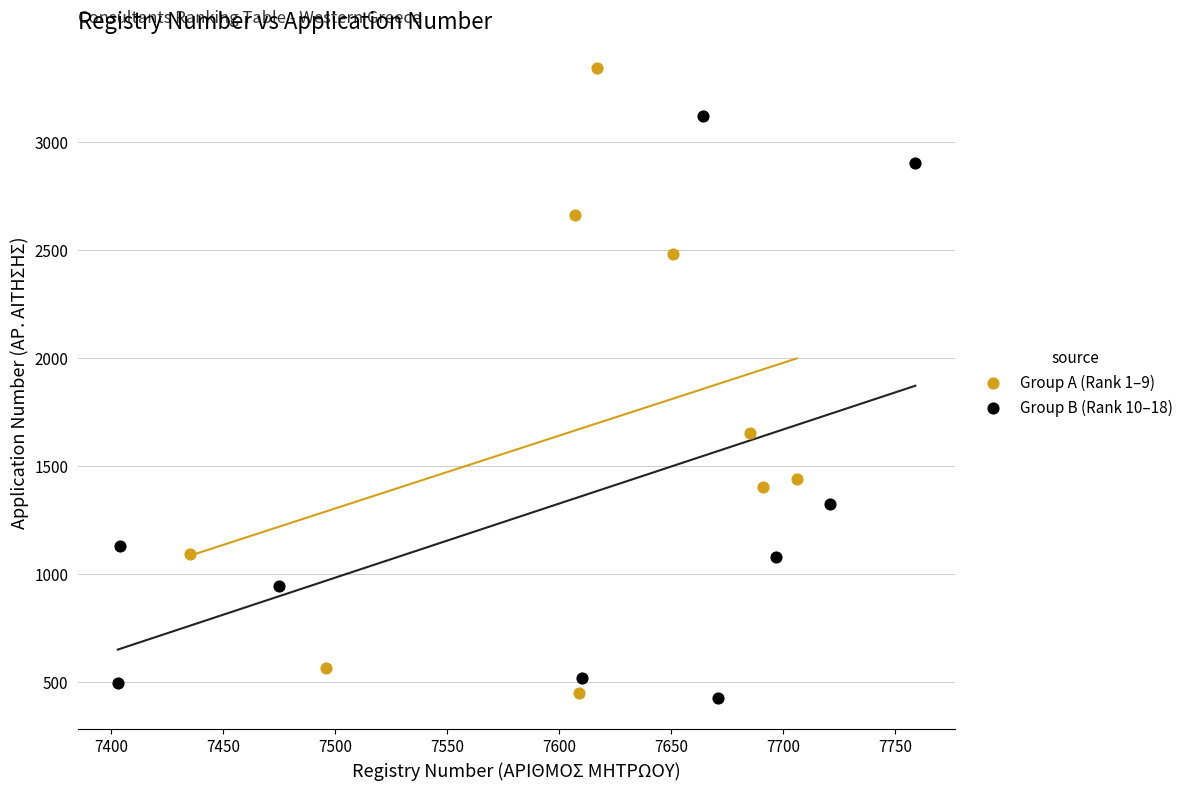

Which series has the widest spread of Y values?

Group A (Rank 1–9)